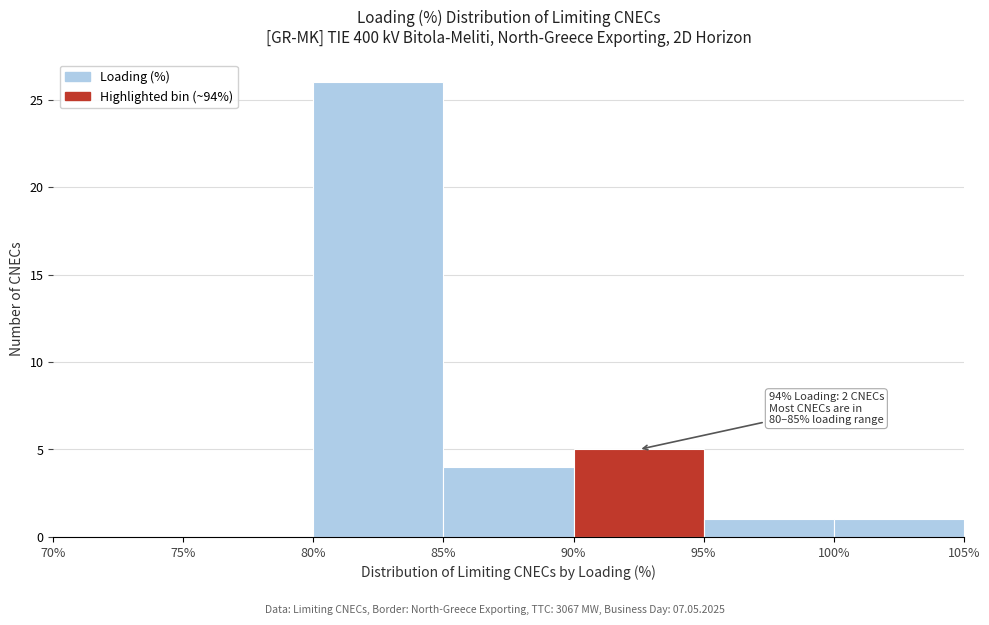

Over which range of the x-axis is the bar tallest?

80% to 85%